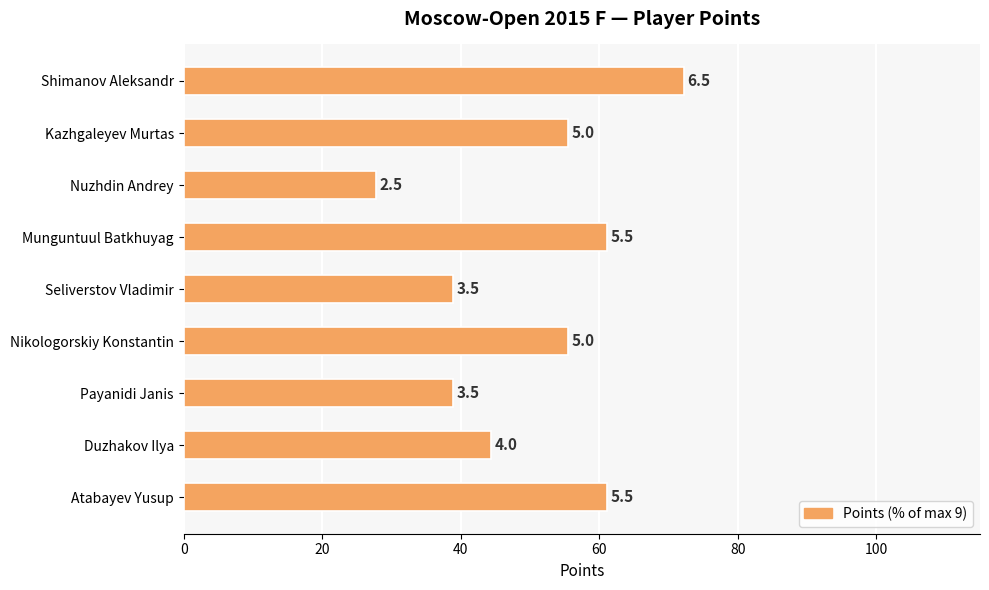

What is the smallest value displayed?

27.8